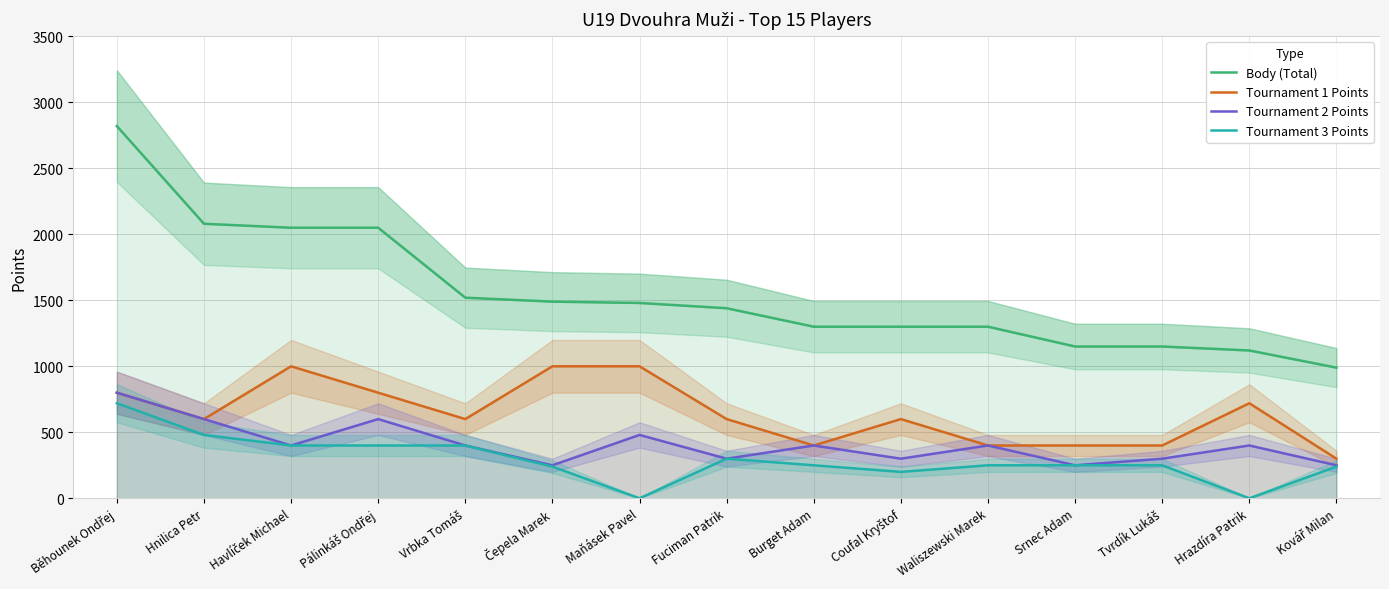

What is the average value of the Tournament 2 Points series?

409